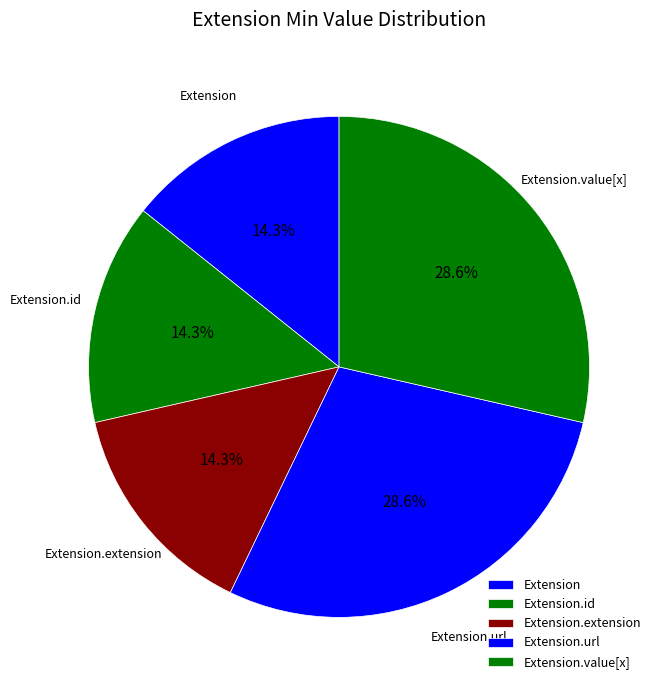

To the nearest percent, what is the average slice percentage?

20%